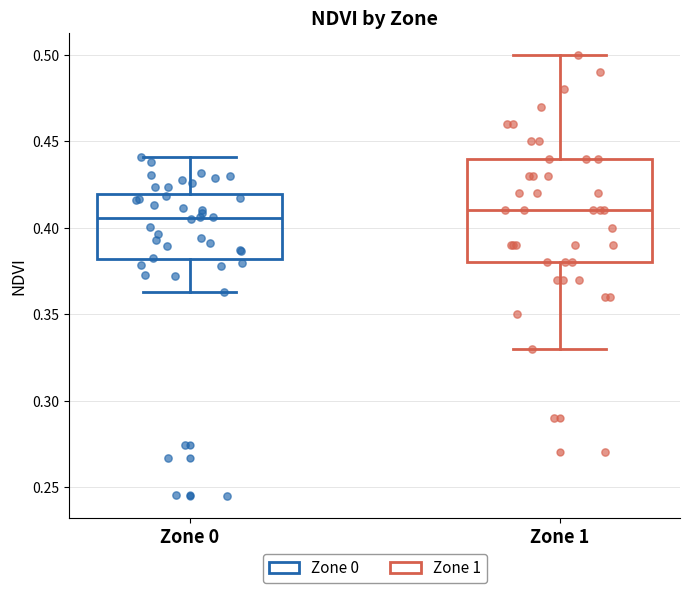

Reading left to right, transcribe this box plot: for each box, give where its median line is, the range the box spans, and where its two whiskers end, as read against the y-axis. The values are not printed on the chart, so give them approximately, as read against the axis.

Zone 0: median 0.405, box 0.380 to 0.420, whiskers 0.365 to 0.440
Zone 1: median 0.410, box 0.380 to 0.440, whiskers 0.330 to 0.500